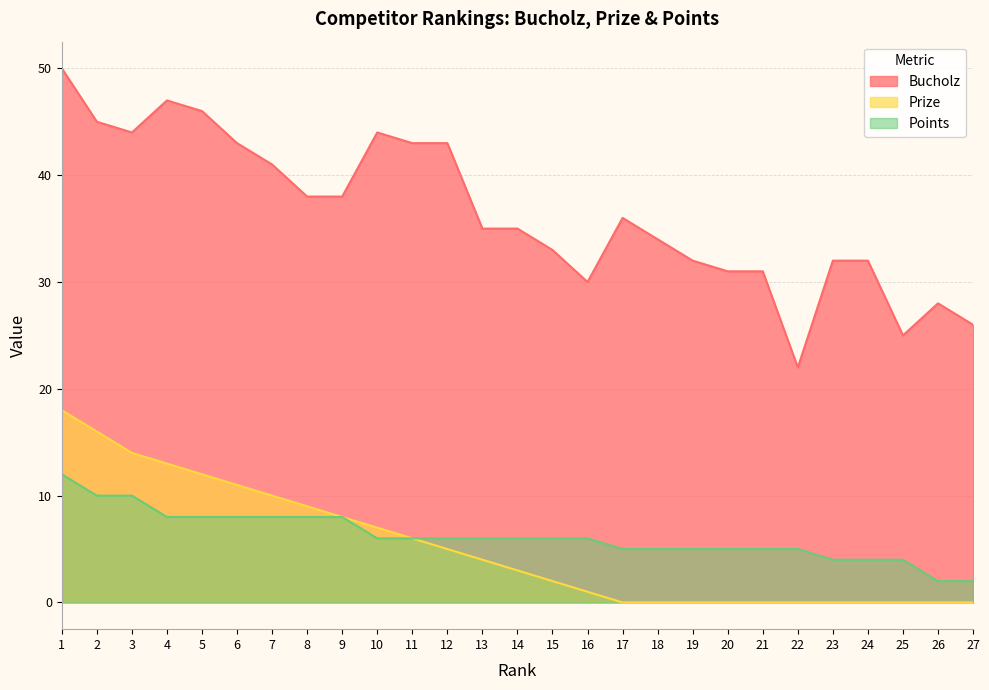

The value of Prize at 26 is 0. True or false?

True